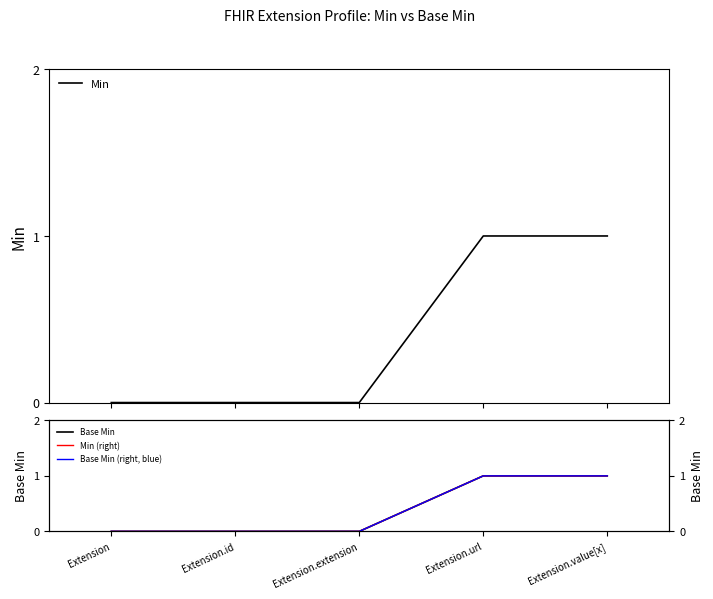

How many lines are shown in the chart?

4